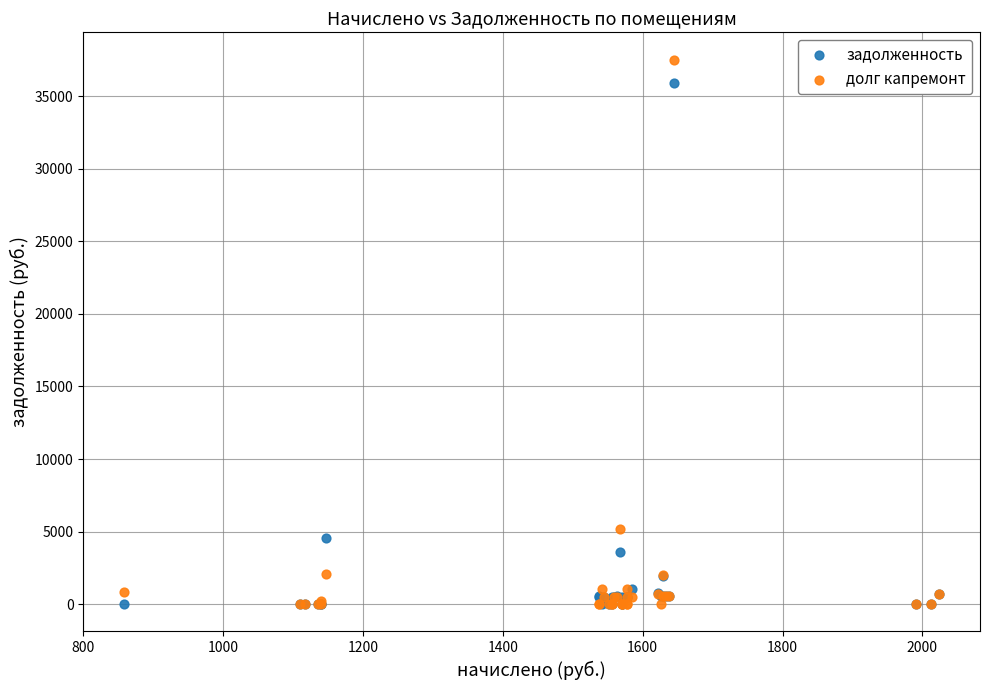

Which series has the largest Y range (max minus min)?

долг капремонт